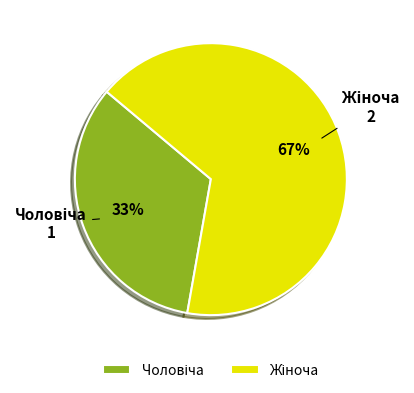

To the nearest percent, what is the average slice percentage?

50%